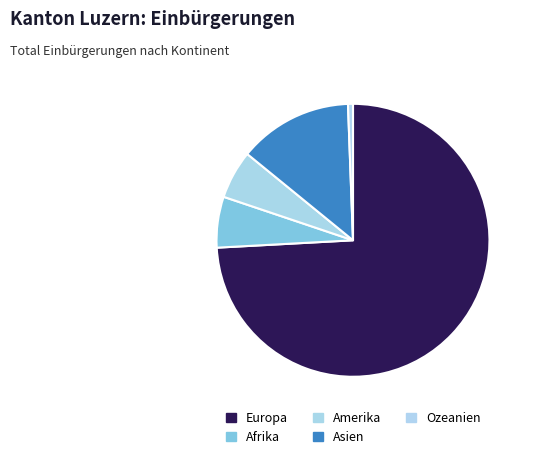

To the nearest percent, what percentage of the pie is Amerika?

6%